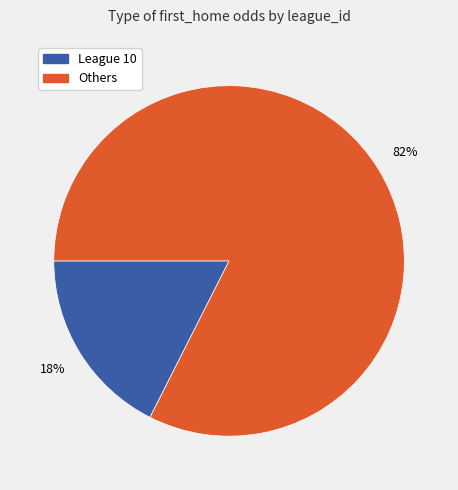

Is there any slice that represents more than half of the pie?

Yes